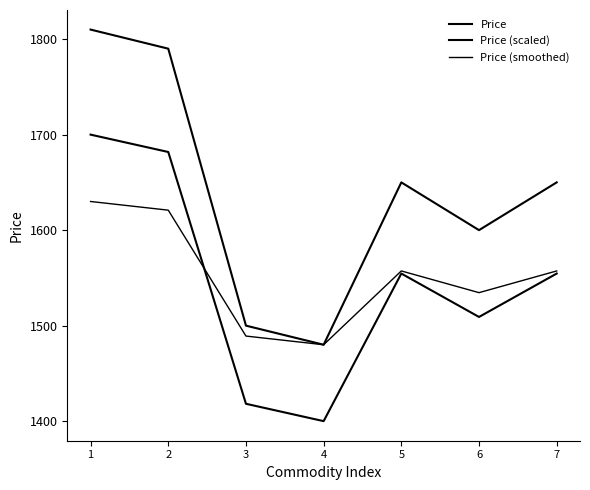

Reading right to left, list all the values displayed in this chart.

Price: 1650.0	1600.0	1650.0	1480.0	1500.0	1790.0	1810.0
Price (scaled): 1554.5	1509.1	1554.5	1400.0	1418.2	1681.8	1700.0
Price (smoothed): 1557.3	1534.5	1557.3	1480.0	1489.1	1620.9	1630.0